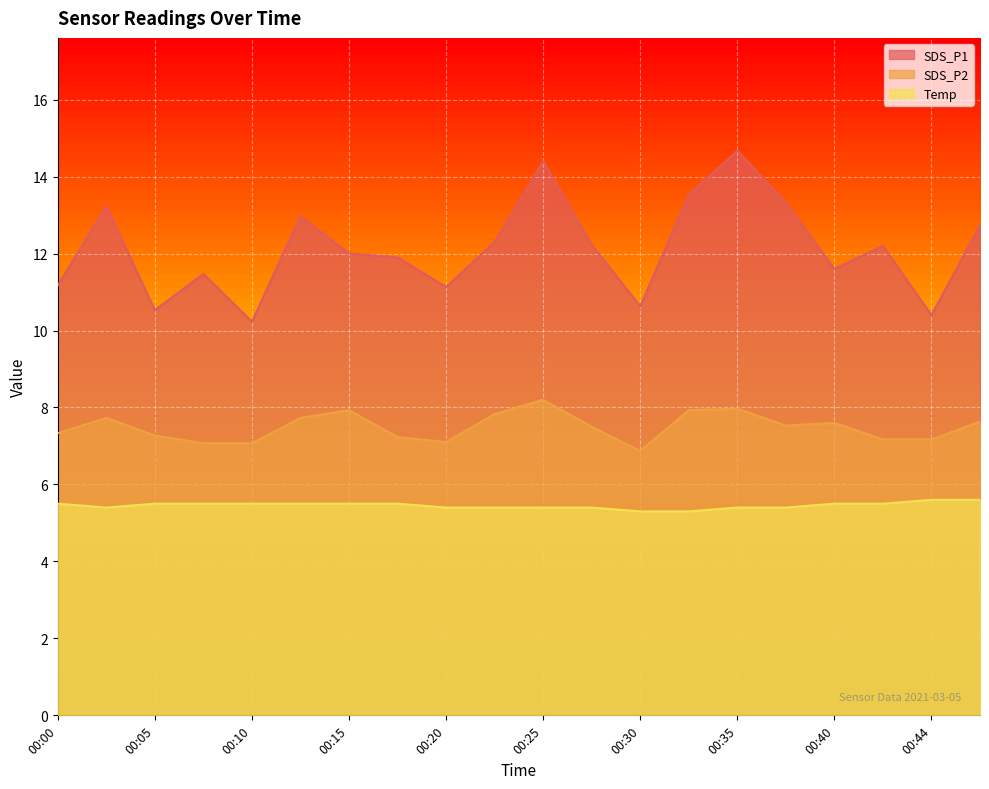

What is the sum of all Temp values?

109.1